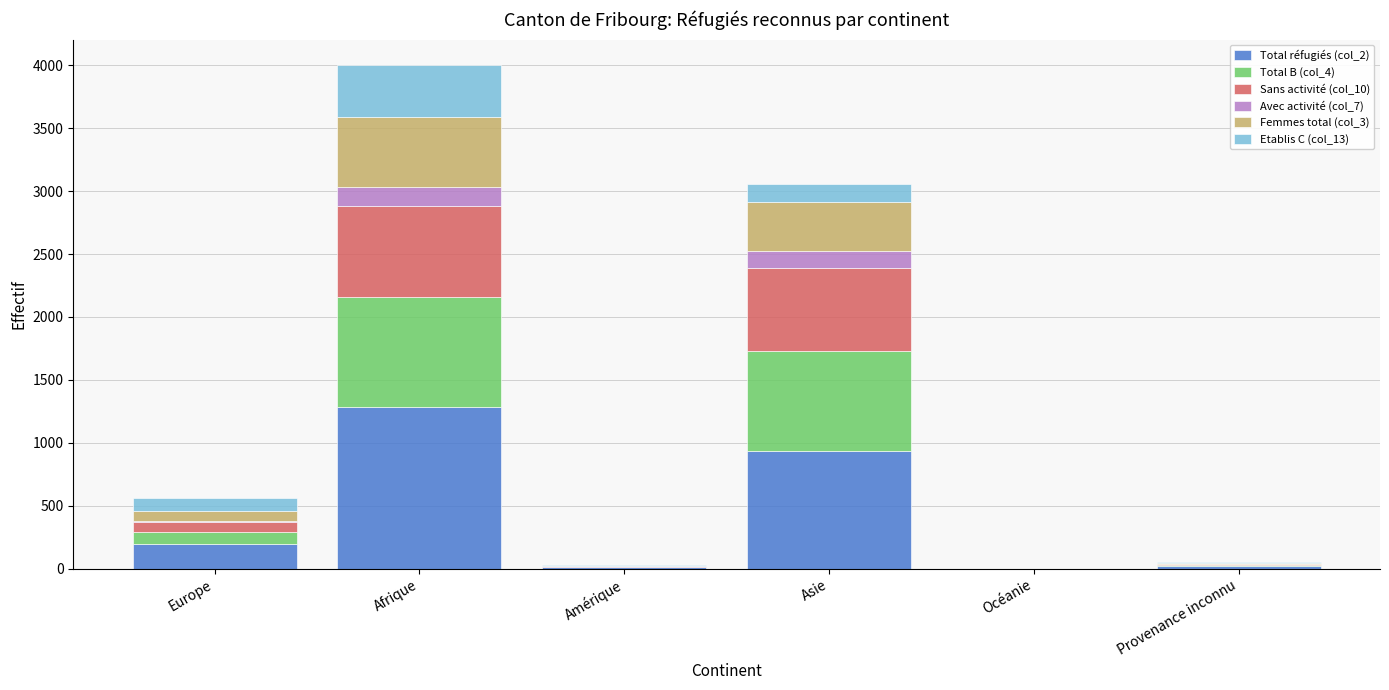

Is it true that Total réfugiés (col_2) equals 197 at Europe?

True